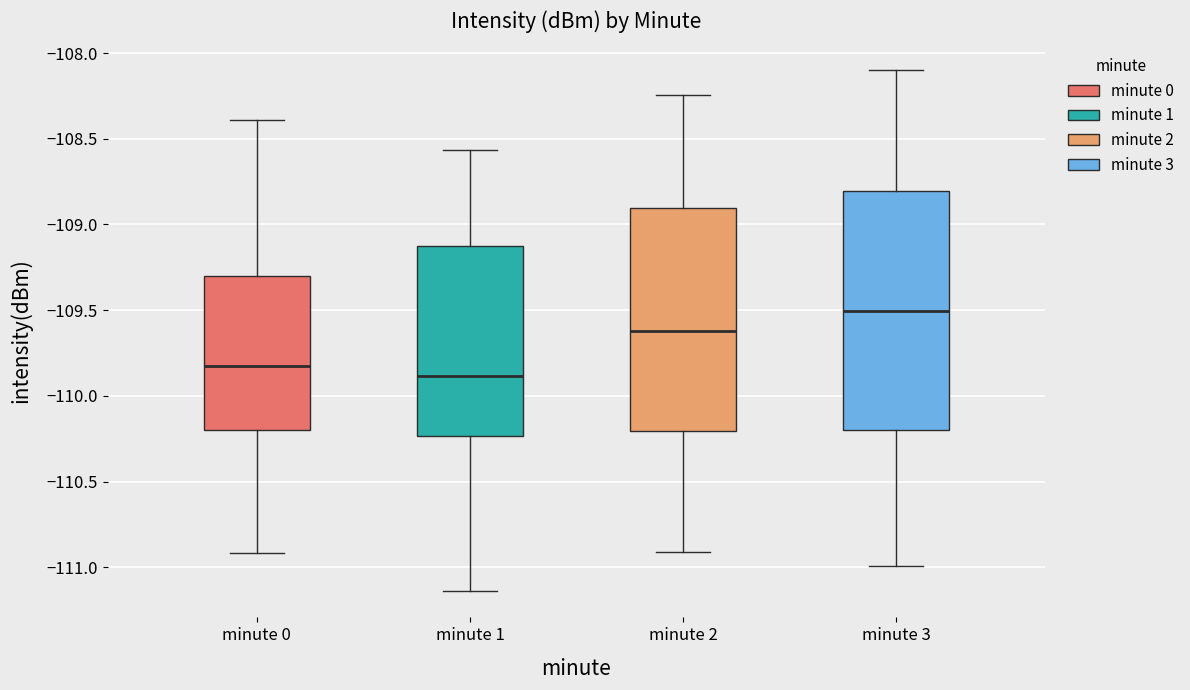

Reading left to right, transcribe this box plot: for each box, give where its median line is, the range the box spans, and where its two whiskers end, as read against the y-axis. The values are not printed on the chart, so give them approximately, as read against the axis.

minute 0: median -109.85, box -110.20 to -109.30, whiskers -110.90 to -108.40
minute 1: median -109.90, box -110.25 to -109.10, whiskers -111.15 to -108.55
minute 2: median -109.60, box -110.20 to -108.90, whiskers -110.90 to -108.25
minute 3: median -109.50, box -110.20 to -108.80, whiskers -111.00 to -108.10